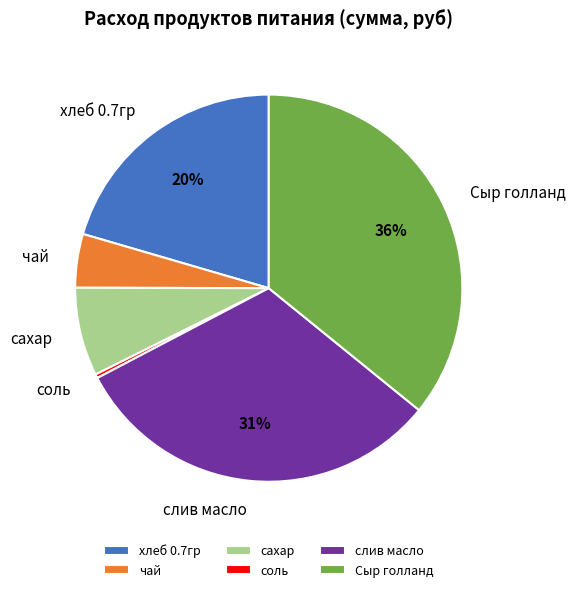

Between чай and хлеб 0.7гр, which is larger?

хлеб 0.7гр